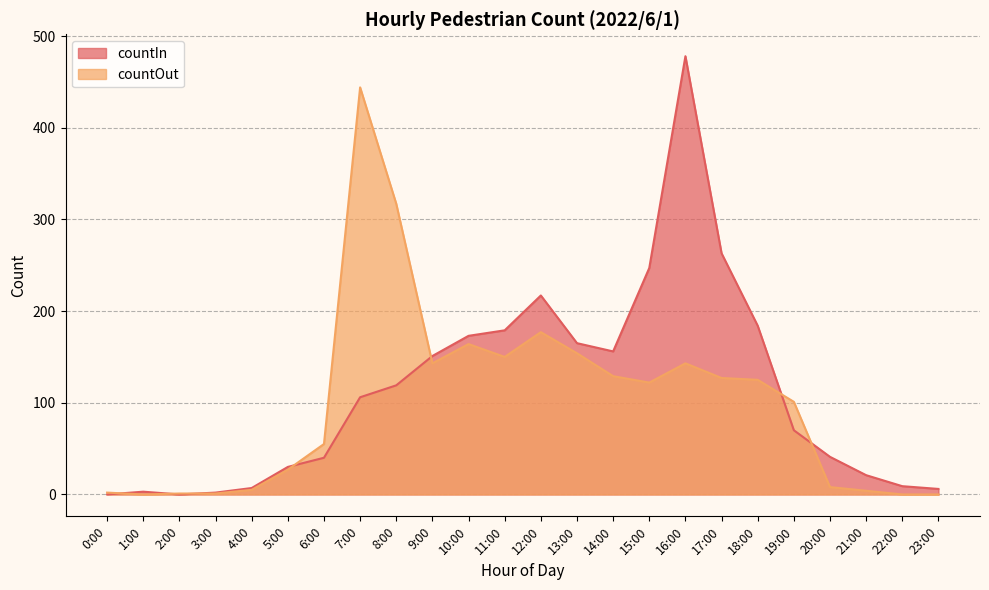

Which series changed the most between 1:00 and 4:00?

countOut